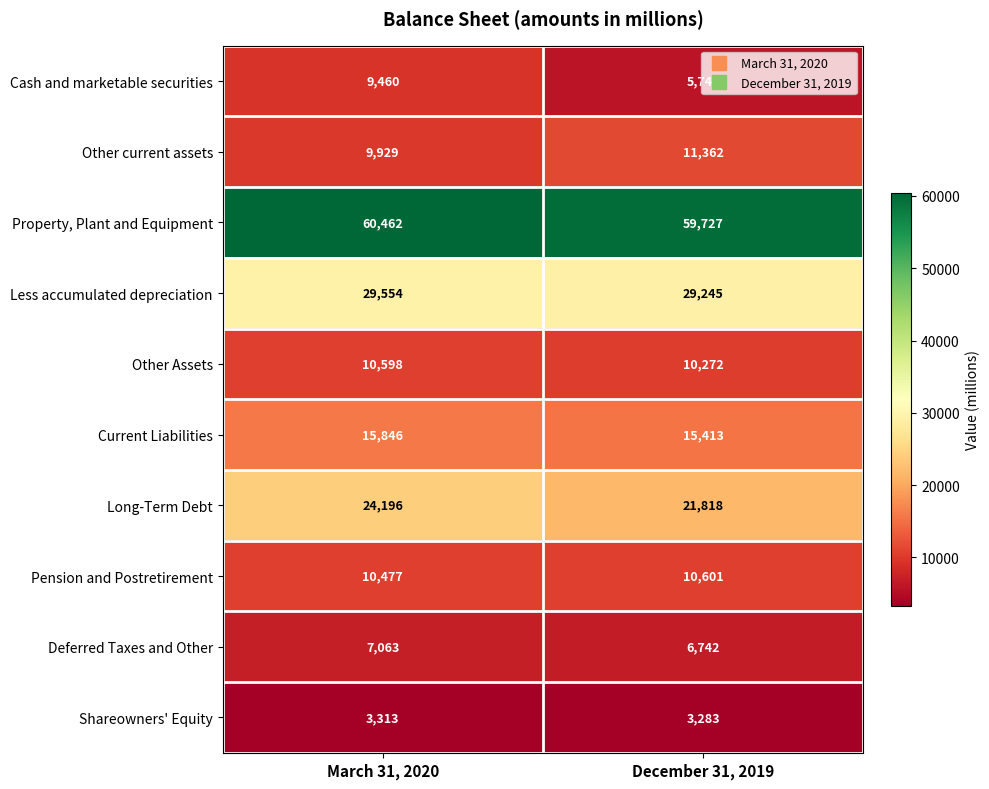

Which series has the largest total across all categories?

Property, Plant and Equipment